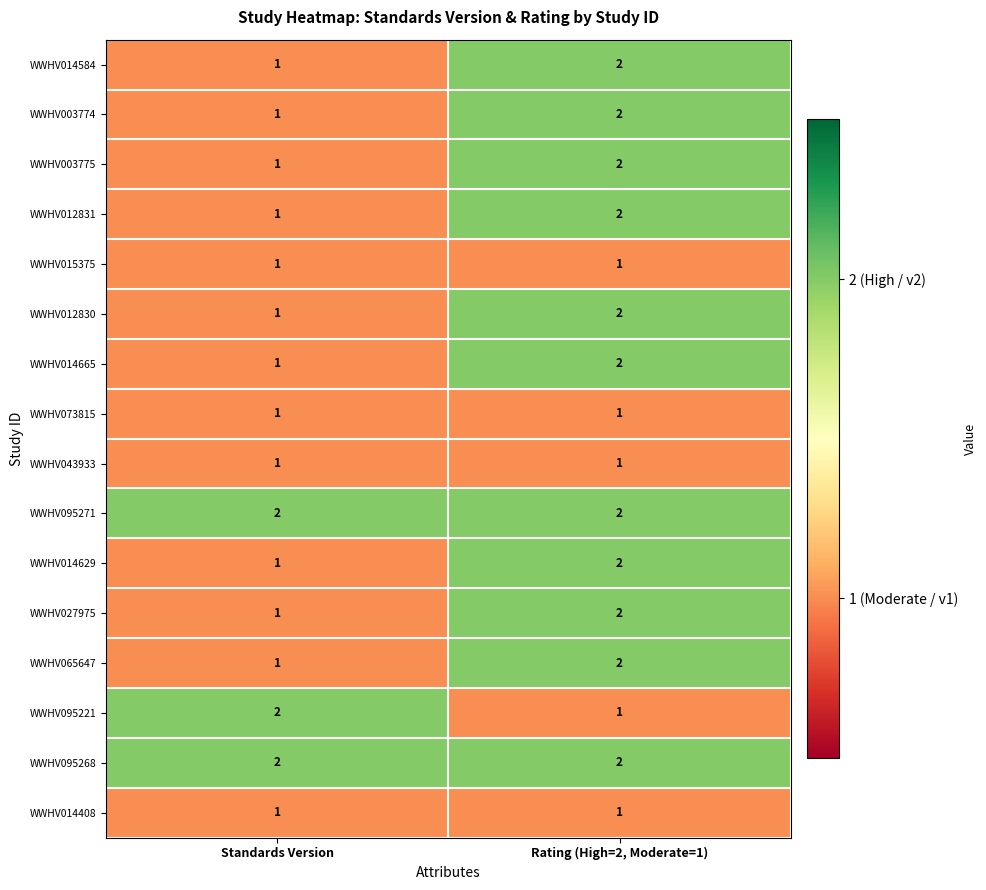

Where is WWHV027975 nearest to the value 1?

Standards Version